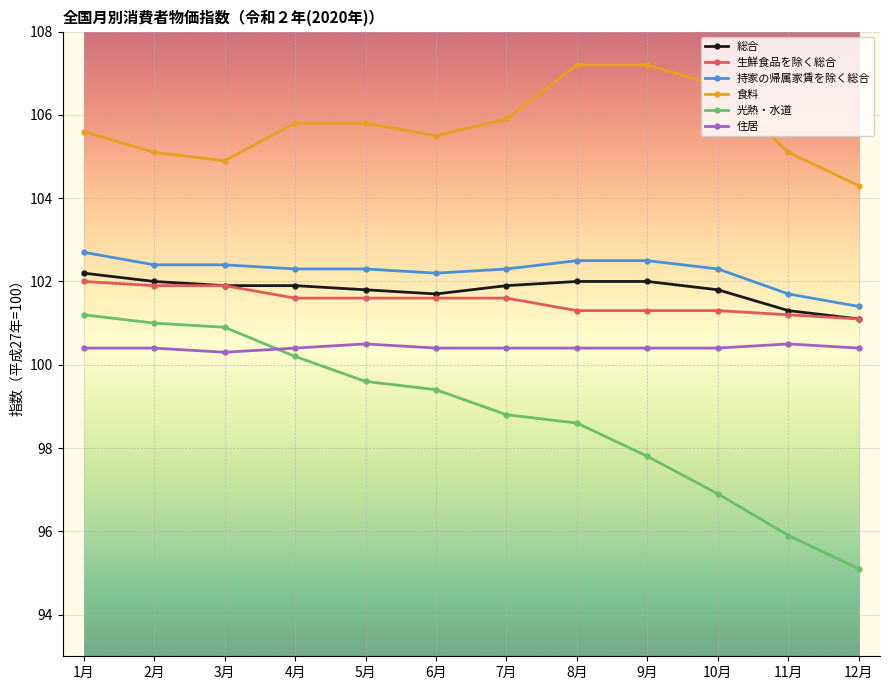

What is the difference between the maximum and minimum values in the 光熱・水道 series?

6.1